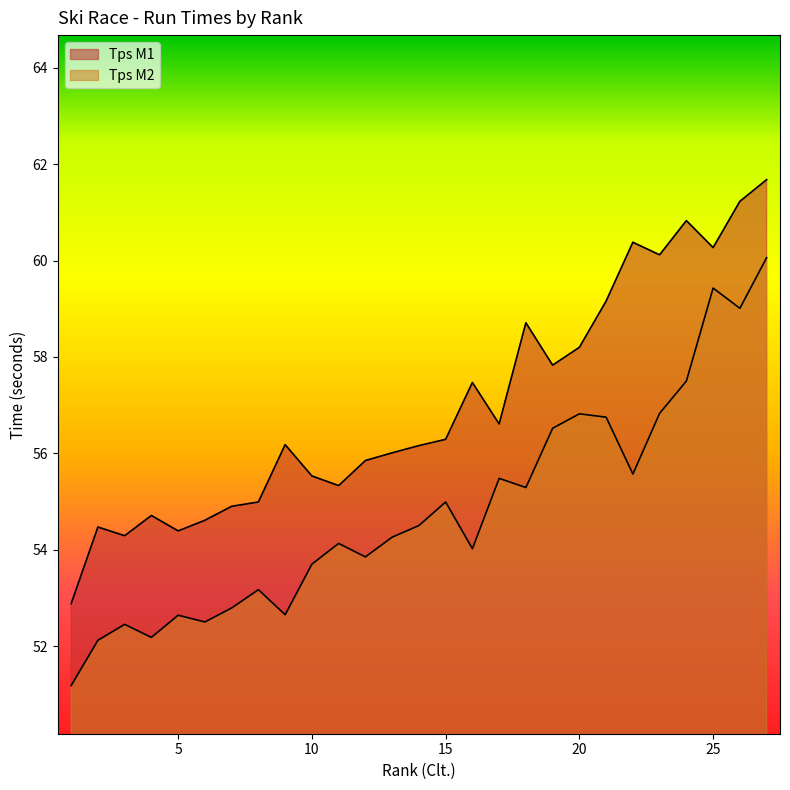

Which series has the largest range (max minus min)?

Tps M2